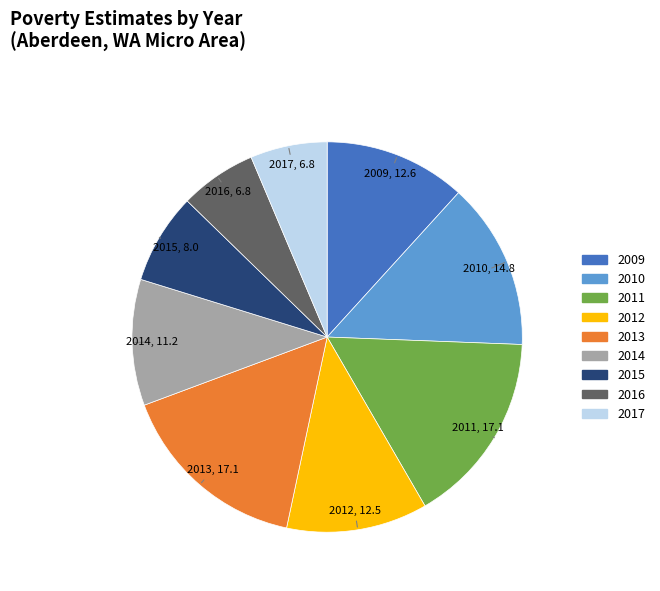

Count the number of slices in the pie.

9